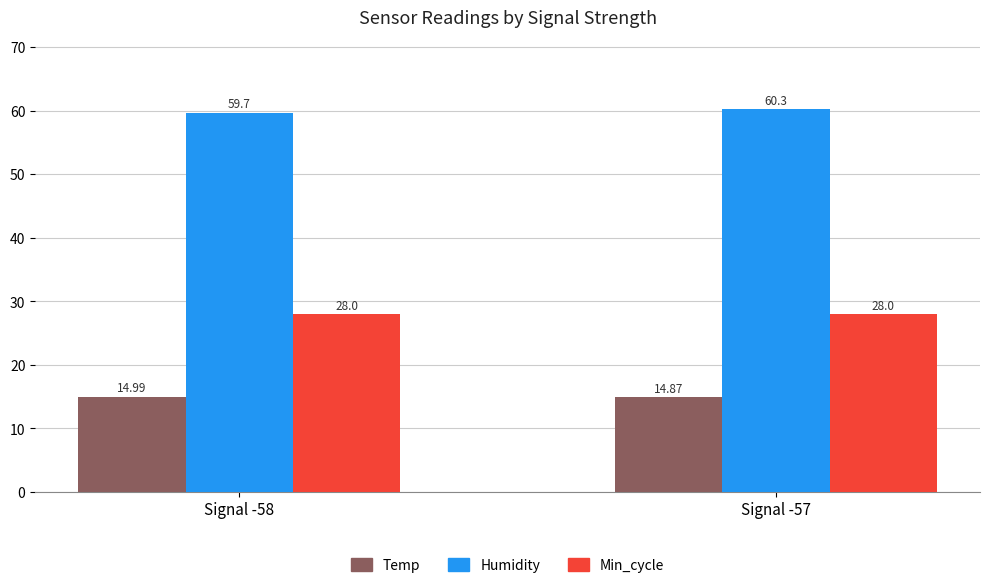

At which category is the sum across all series the highest?

Signal -57